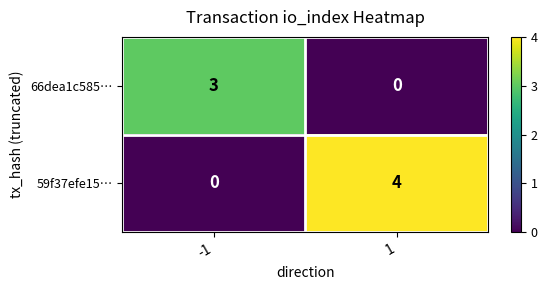

Rank the series at 1 from lowest to highest value.

66dea1c585…, 59f37efe15…